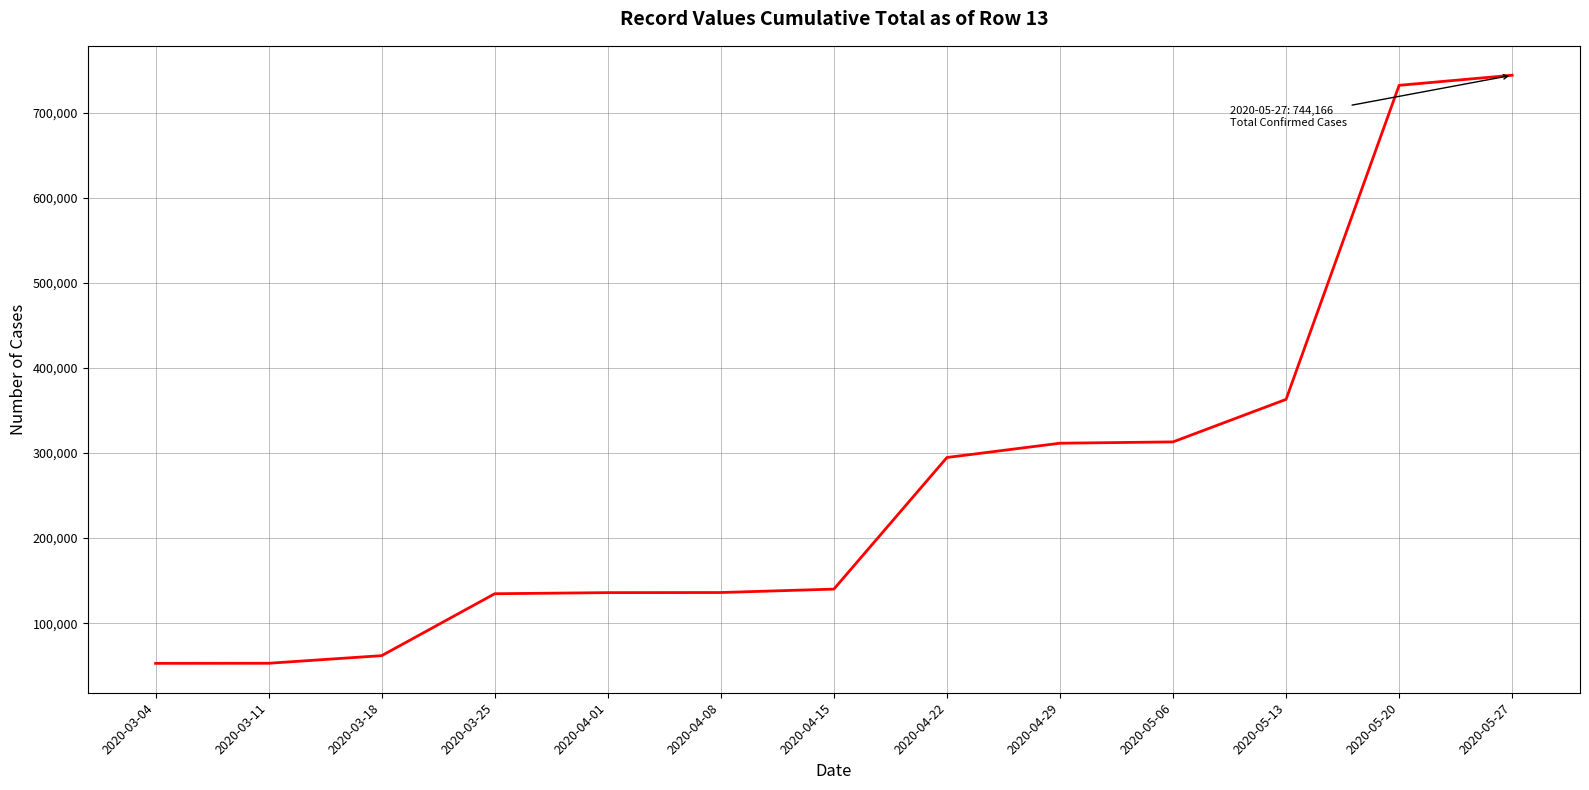

Read the value at 2020-03-25.

134602